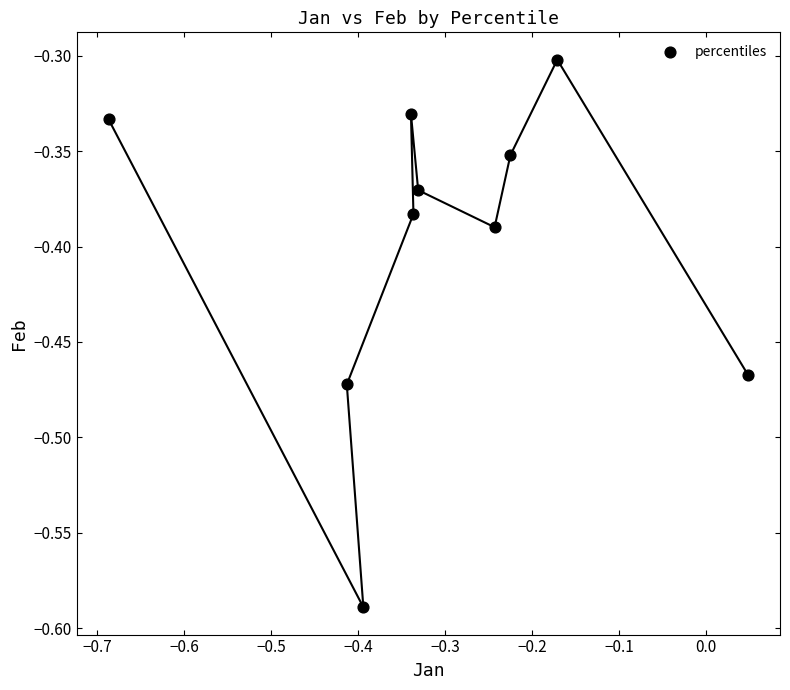

What is the range of Y values (max minus min)?

0.3